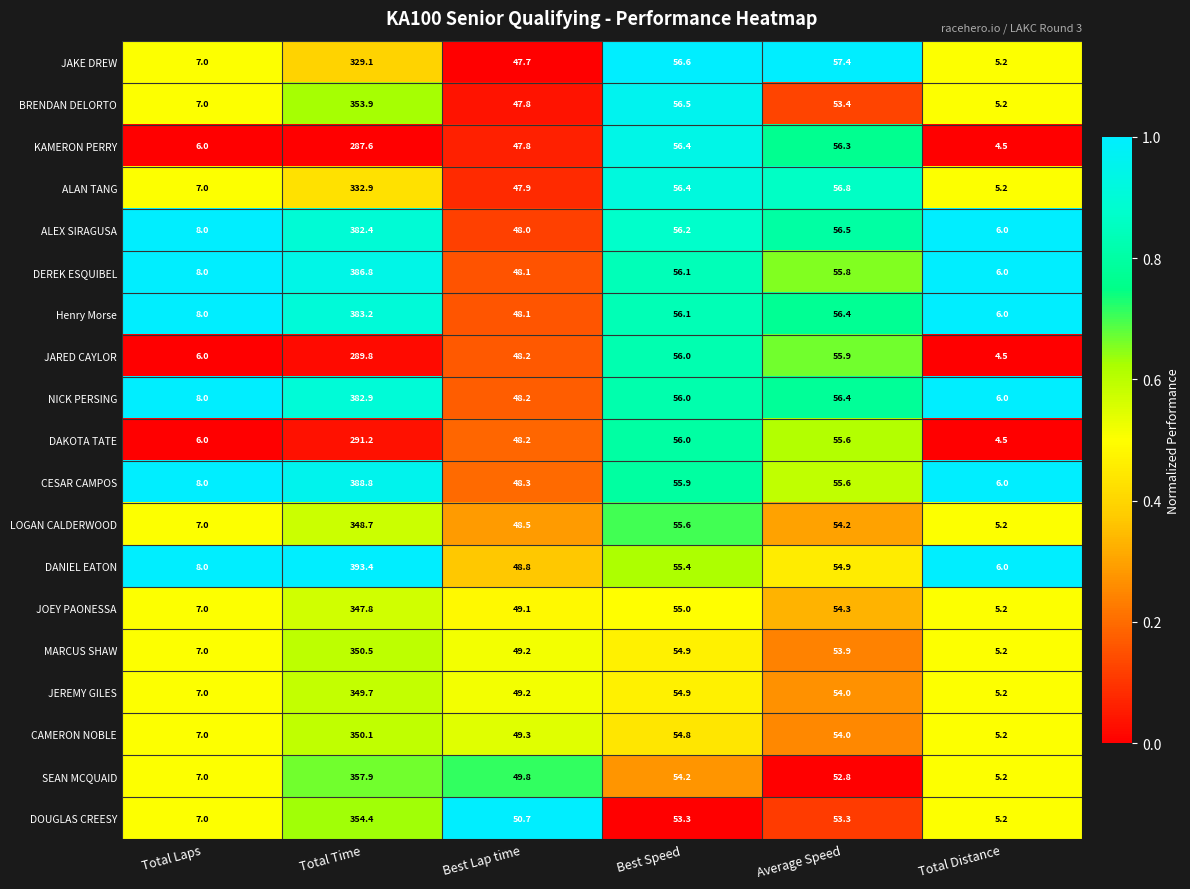

What value does the JAKE DREW series have at Best Speed?

56.6